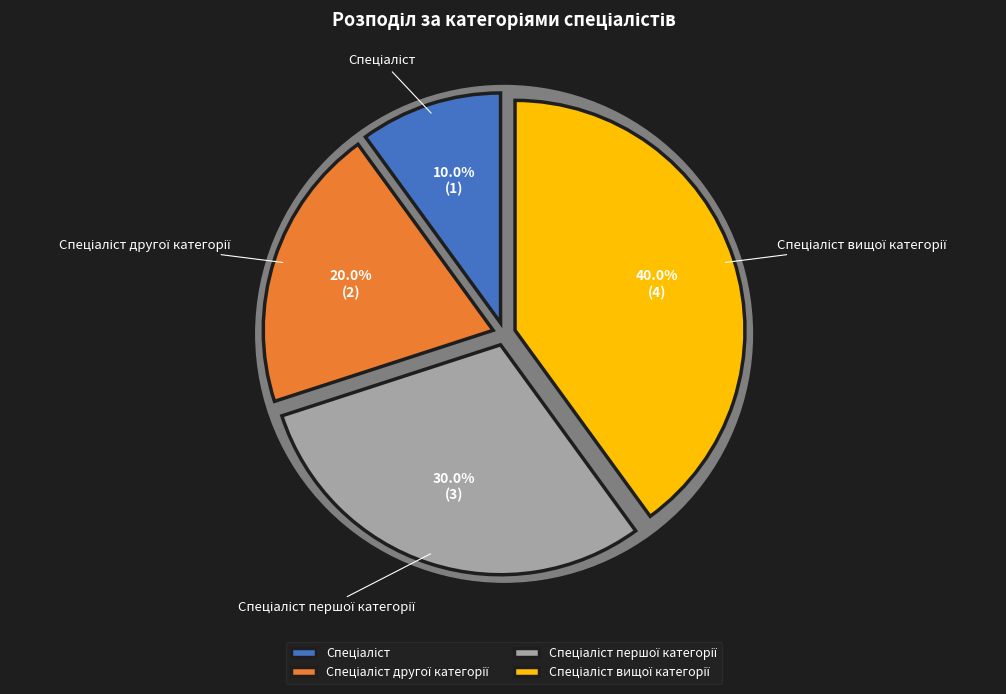

How many segments does this pie chart have?

4